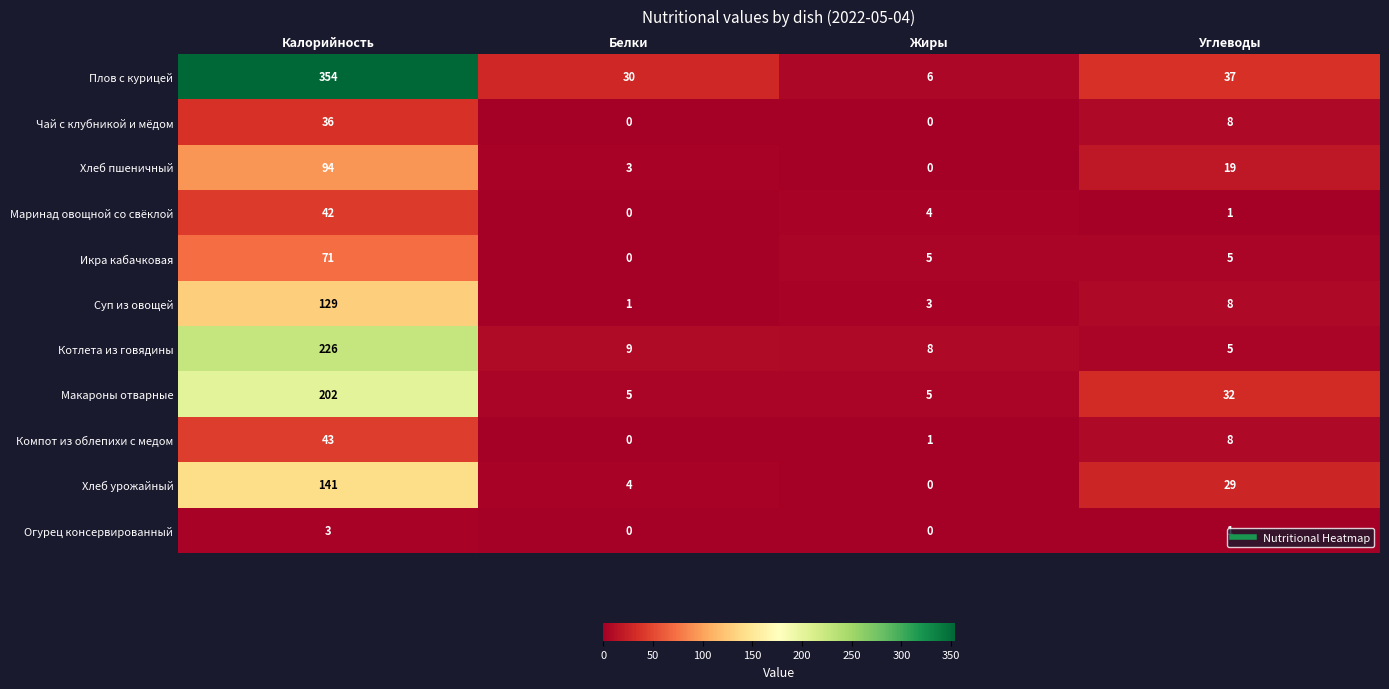

True or false: Хлеб пшеничный has a value of 1 at Белки.

False